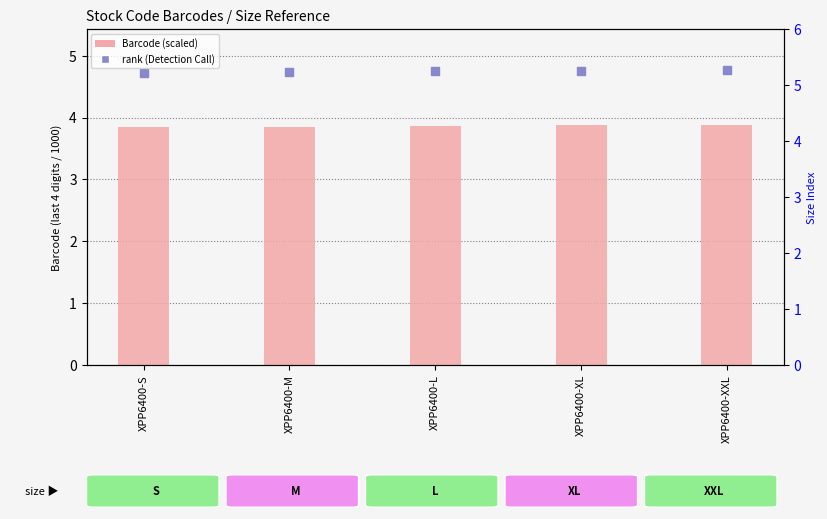

What are all the series names shown in the legend?

Barcode (scaled), rank (Detection Call)